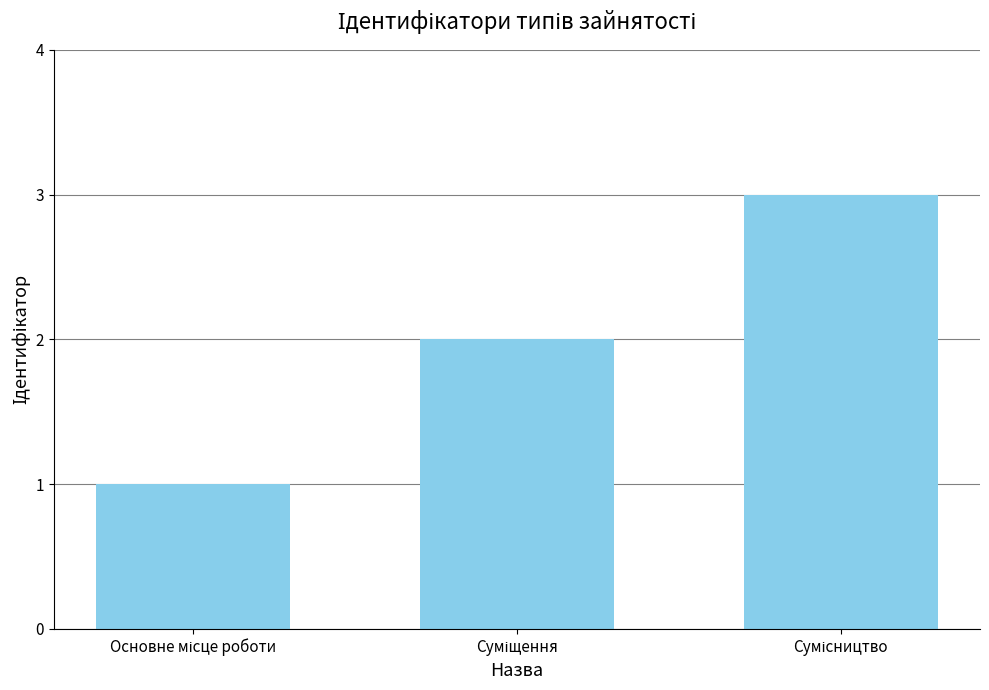

Count the values in the range 1 to 3.

3